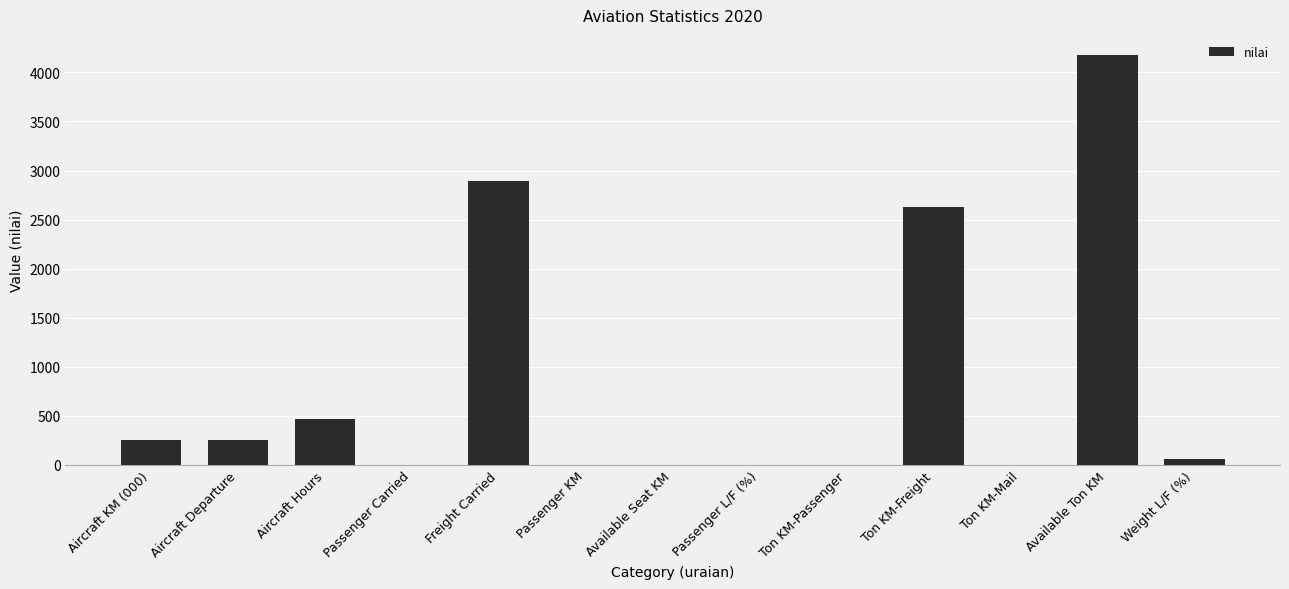

Are the bars grouped side by side (vs. stacked)?

No